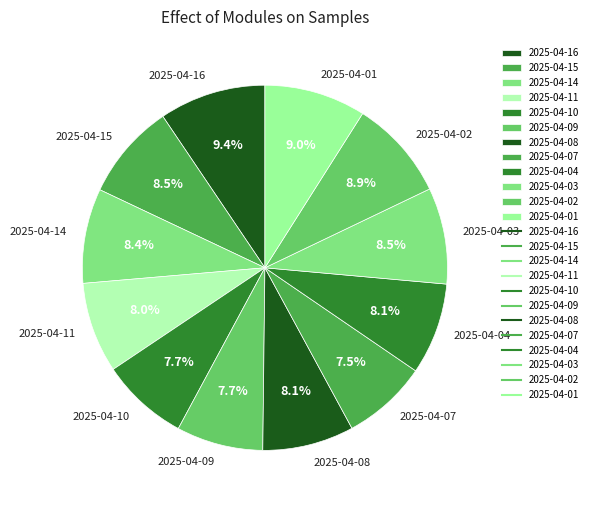

To the nearest percent, what is the combined percentage of 2025-04-10 and 2025-04-03?

16%